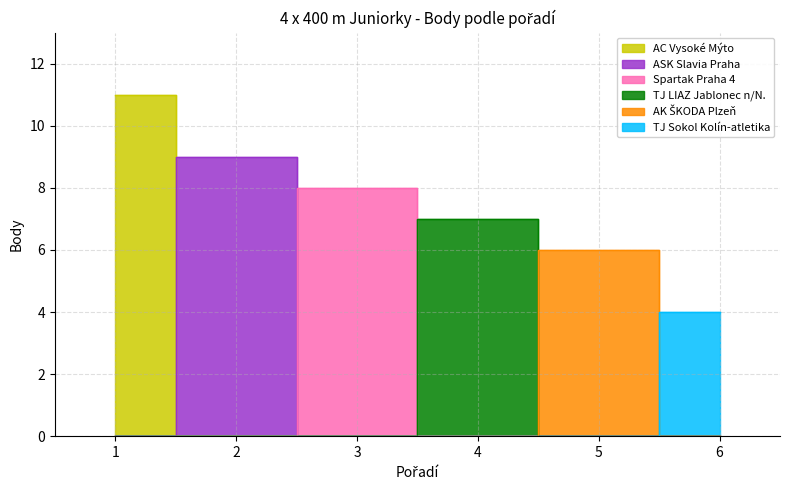

Does the chart display data point markers on the line(s)?

No